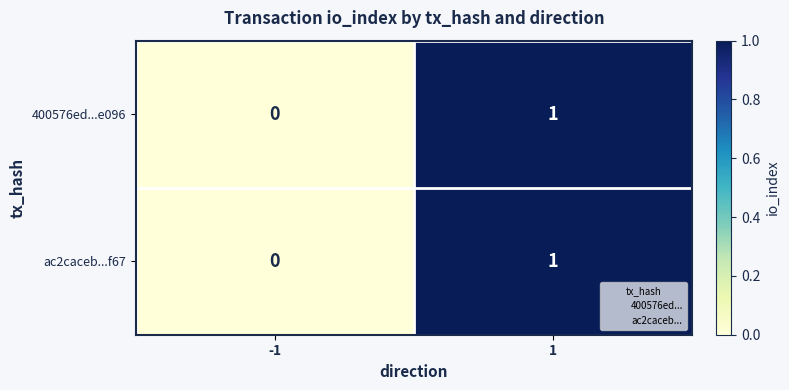

List the labels in order of 400576ed...e096 value, largest first.

1, -1